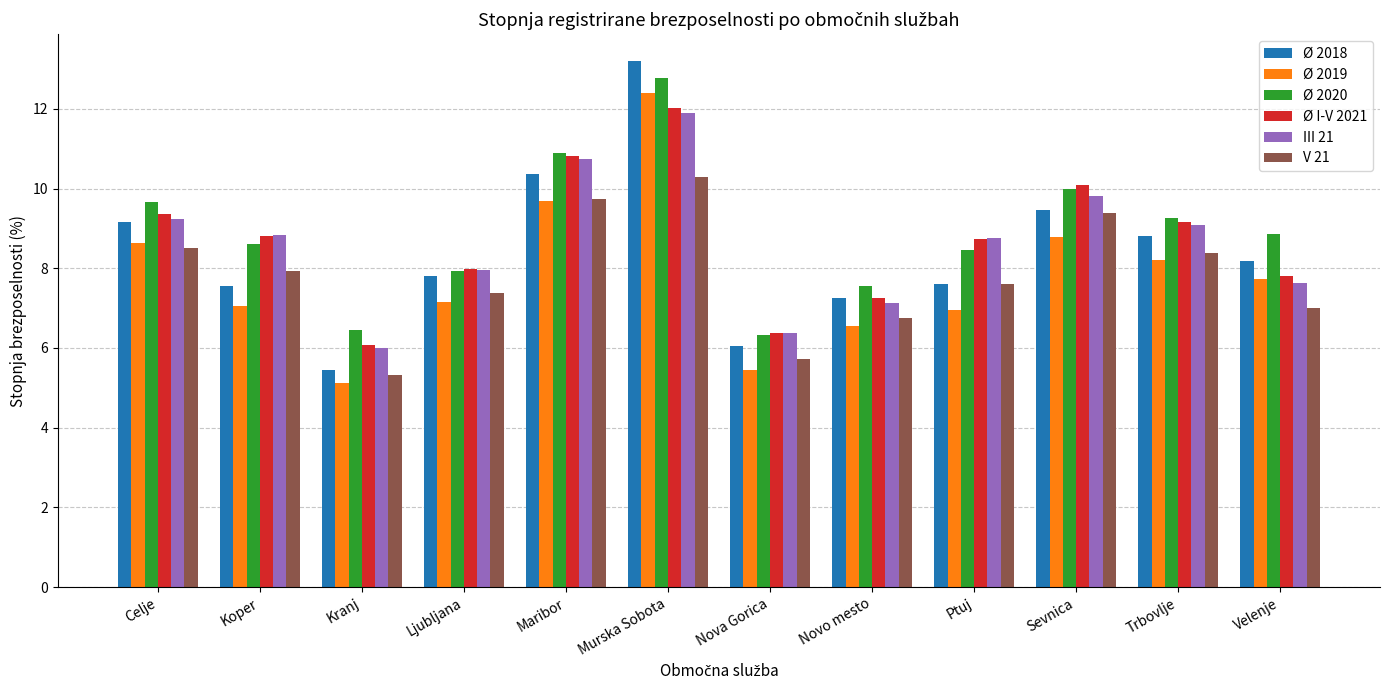

Reading left to right, extract all data points from this chart.

Ø 2018: Celje=9.2	Koper=7.6	Kranj=5.4	Ljubljana=7.8	Maribor=10.4	Murska Sobota=13.2	Nova Gorica=6.0	Novo mesto=7.2	Ptuj=7.6	Sevnica=9.5	Trbovlje=8.8	Velenje=8.2
Ø 2019: Celje=8.6	Koper=7.1	Kranj=5.1	Ljubljana=7.1	Maribor=9.7	Murska Sobota=12.4	Nova Gorica=5.4	Novo mesto=6.6	Ptuj=6.9	Sevnica=8.8	Trbovlje=8.2	Velenje=7.7
Ø 2020: Celje=9.7	Koper=8.6	Kranj=6.4	Ljubljana=7.9	Maribor=10.9	Murska Sobota=12.8	Nova Gorica=6.3	Novo mesto=7.6	Ptuj=8.5	Sevnica=10.0	Trbovlje=9.3	Velenje=8.9
Ø I-V 2021: Celje=9.4	Koper=8.8	Kranj=6.1	Ljubljana=8.0	Maribor=10.8	Murska Sobota=12.0	Nova Gorica=6.4	Novo mesto=7.3	Ptuj=8.7	Sevnica=10.1	Trbovlje=9.2	Velenje=7.8
III 21: Celje=9.2	Koper=8.8	Kranj=6.0	Ljubljana=7.9	Maribor=10.7	Murska Sobota=11.9	Nova Gorica=6.4	Novo mesto=7.1	Ptuj=8.8	Sevnica=9.8	Trbovlje=9.1	Velenje=7.6
V 21: Celje=8.5	Koper=7.9	Kranj=5.3	Ljubljana=7.4	Maribor=9.7	Murska Sobota=10.3	Nova Gorica=5.7	Novo mesto=6.8	Ptuj=7.6	Sevnica=9.4	Trbovlje=8.4	Velenje=7.0